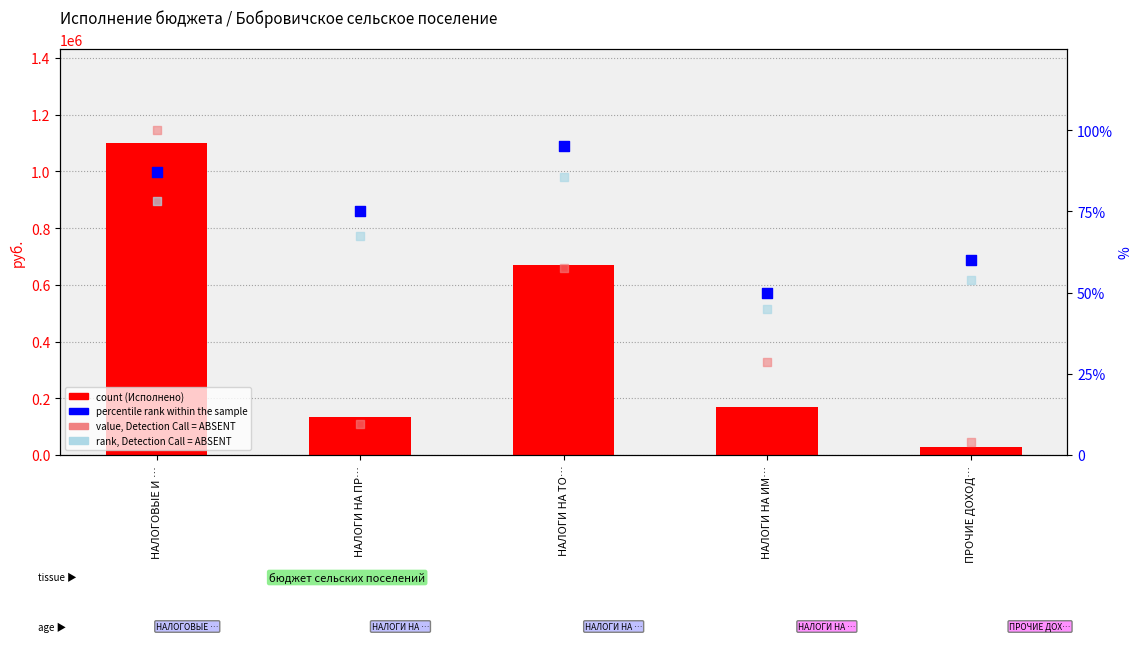

Which series has the largest total across all categories?

count (Исполнено)